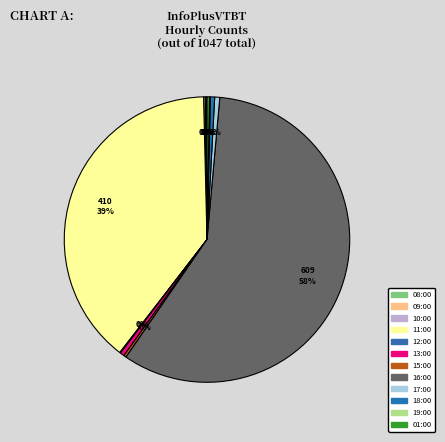

Is there any slice that represents more than half of the pie?

Yes